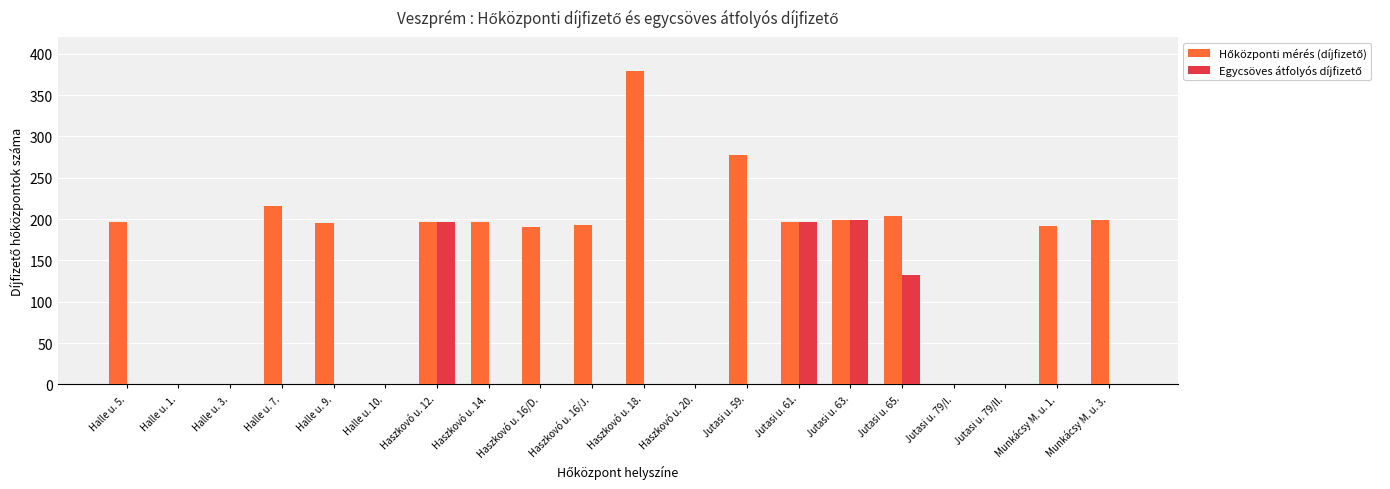

At which category does the chart reach its peak across all series?

Haszkovó u. 18.